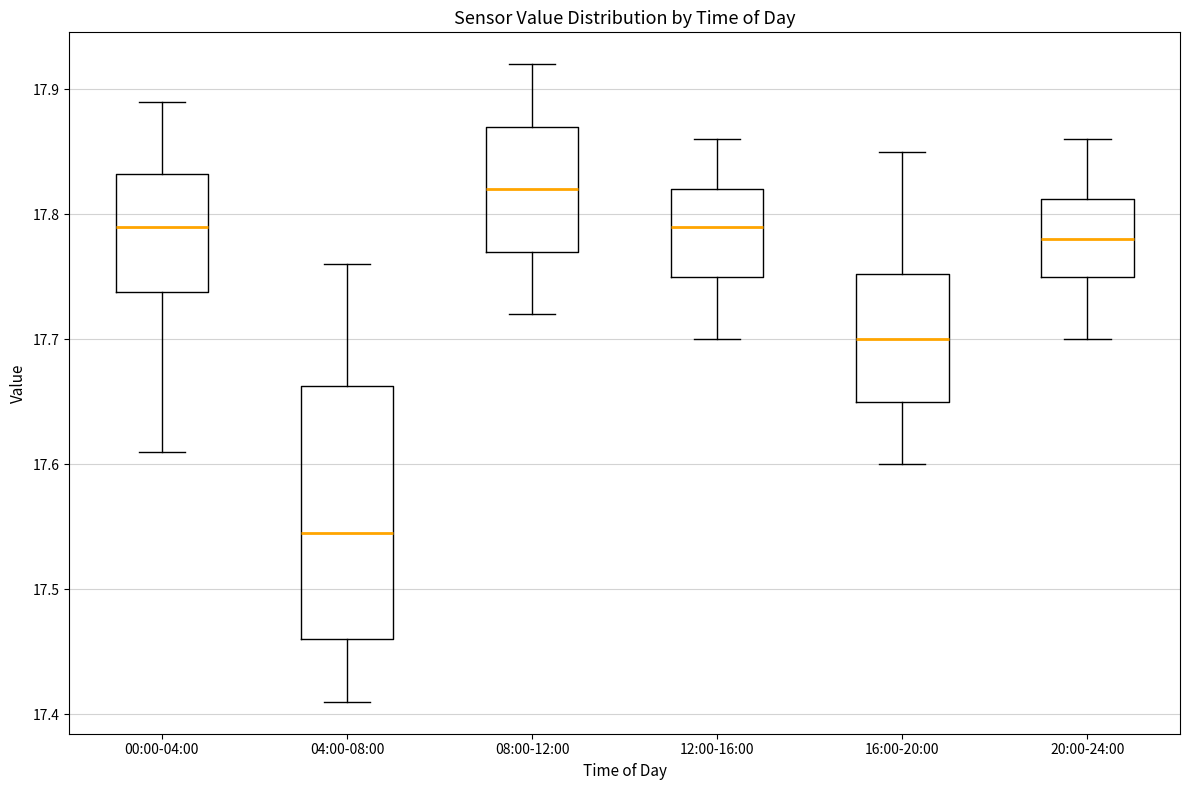

Reading left to right, transcribe this box plot: for each box, give where its median line is, the range the box spans, and where its two whiskers end, as read against the y-axis. The values are not printed on the chart, so give them approximately, as read against the axis.

00:00-04:00: median 17.79, box 17.74 to 17.83, whiskers 17.61 to 17.89
04:00-08:00: median 17.55, box 17.46 to 17.66, whiskers 17.41 to 17.76
08:00-12:00: median 17.82, box 17.77 to 17.87, whiskers 17.72 to 17.92
12:00-16:00: median 17.79, box 17.75 to 17.82, whiskers 17.70 to 17.86
16:00-20:00: median 17.70, box 17.65 to 17.75, whiskers 17.60 to 17.85
20:00-24:00: median 17.78, box 17.75 to 17.81, whiskers 17.70 to 17.86